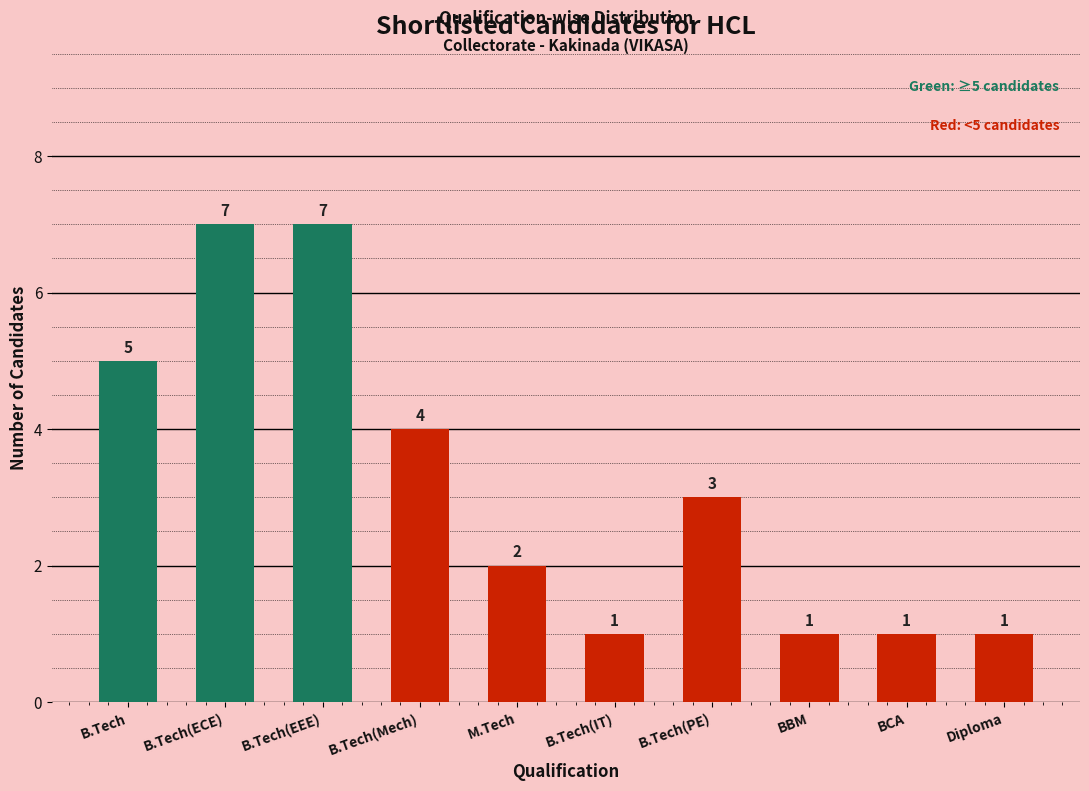

Reading left to right, what are all the values shown in this chart?

5	7	7	4	2	1	3	1	1	1